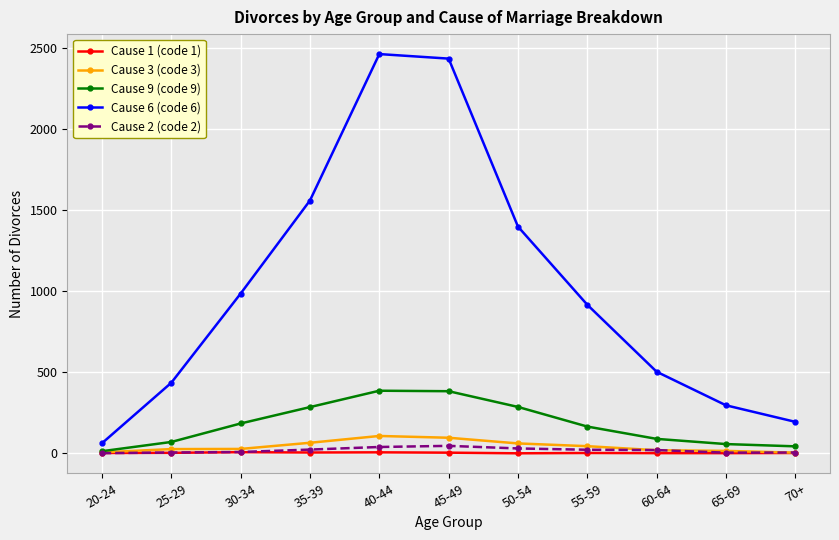

What position from the right is 30-34?

9